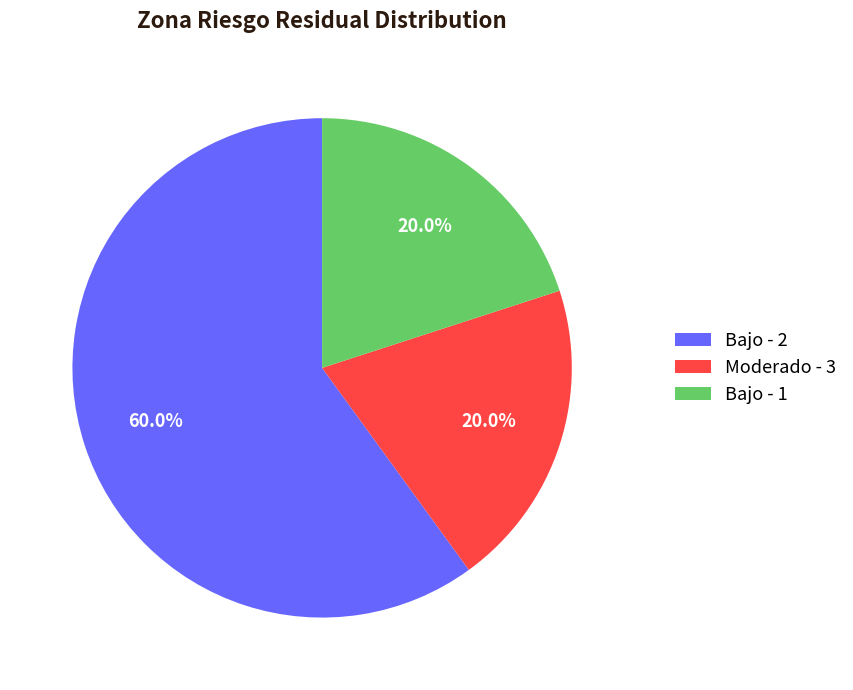

How many slices are in this pie chart?

3